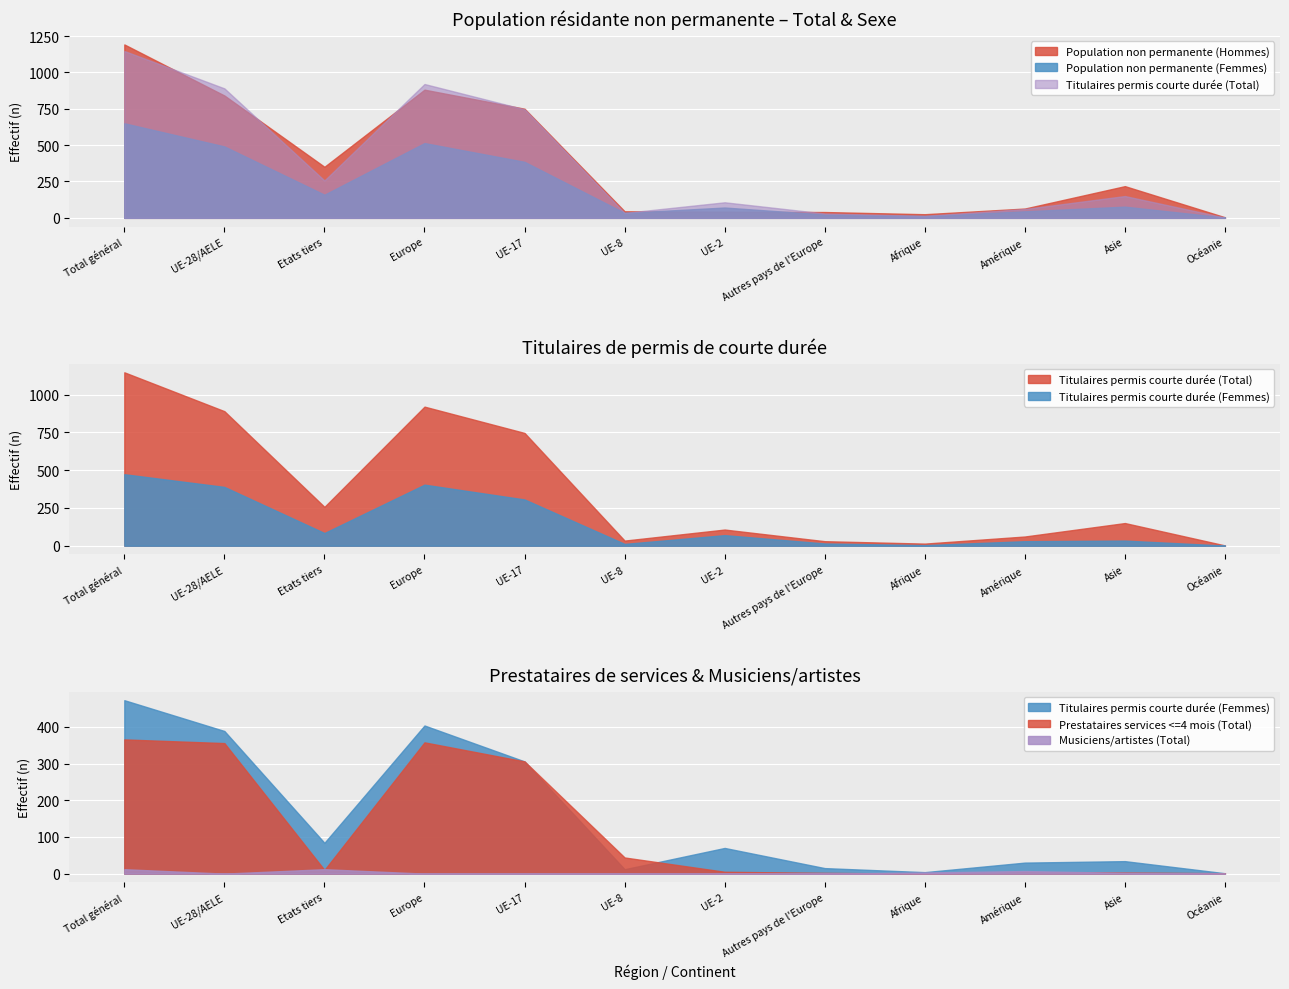

How many data points in Prestataires services <=4 mois (Total) are above 10?

5